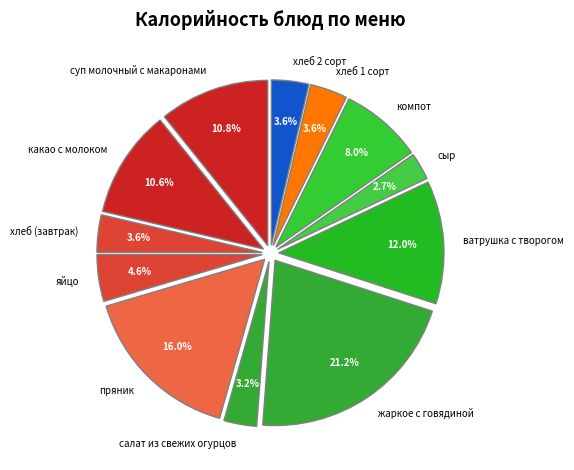

What percentage is NOT represented by хлеб (завтрак)?

96.4%